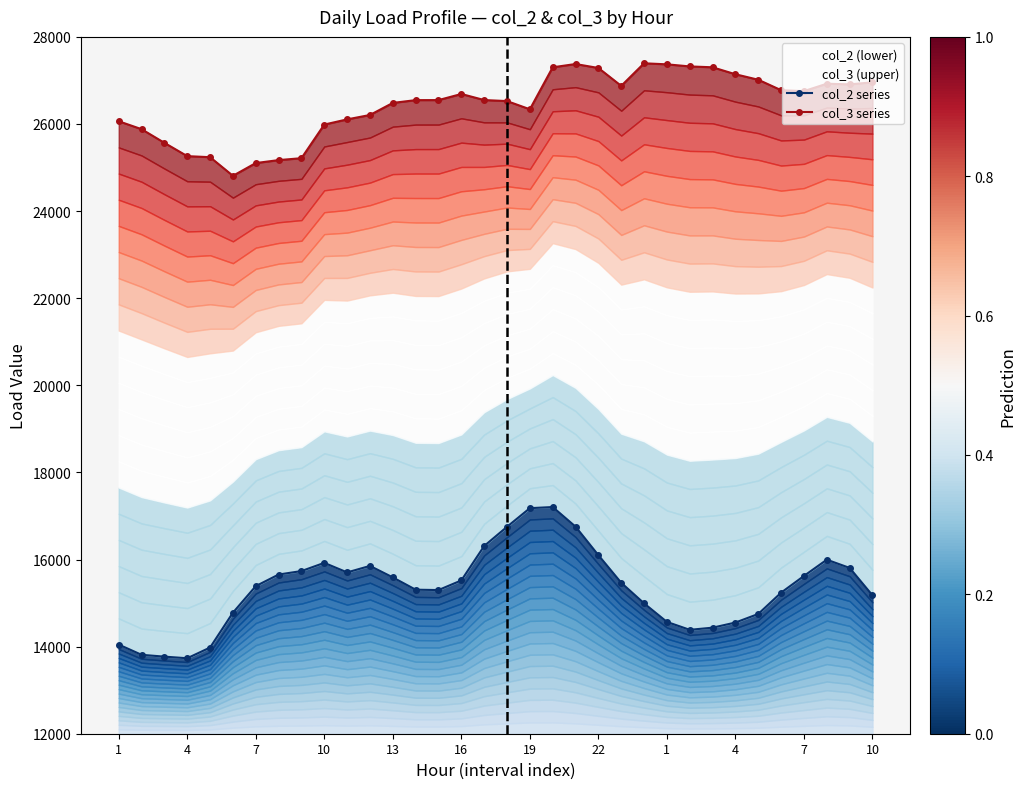

How many lines are shown in the chart?

2